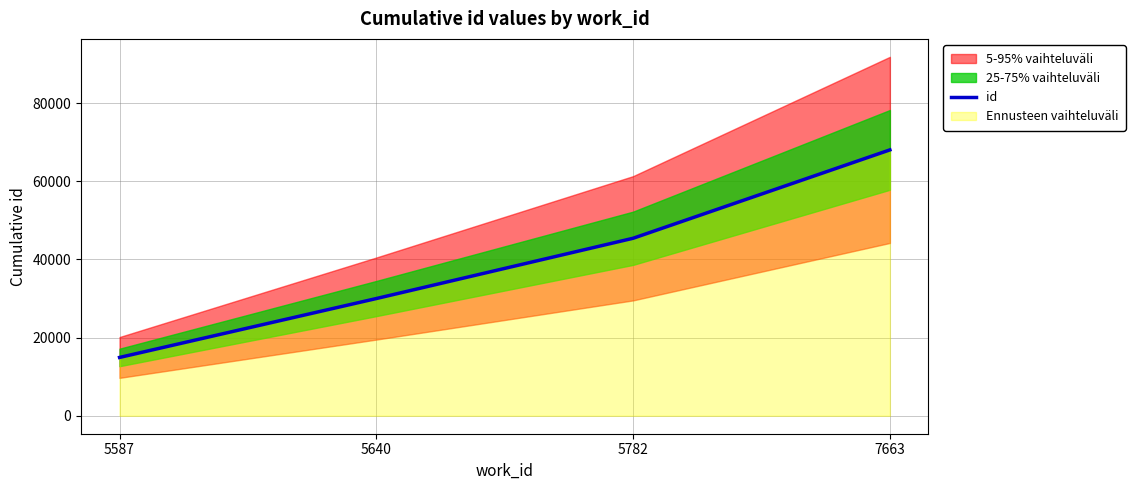

Rank the categories by value from highest to lowest.

7663, 5782, 5640, 5587